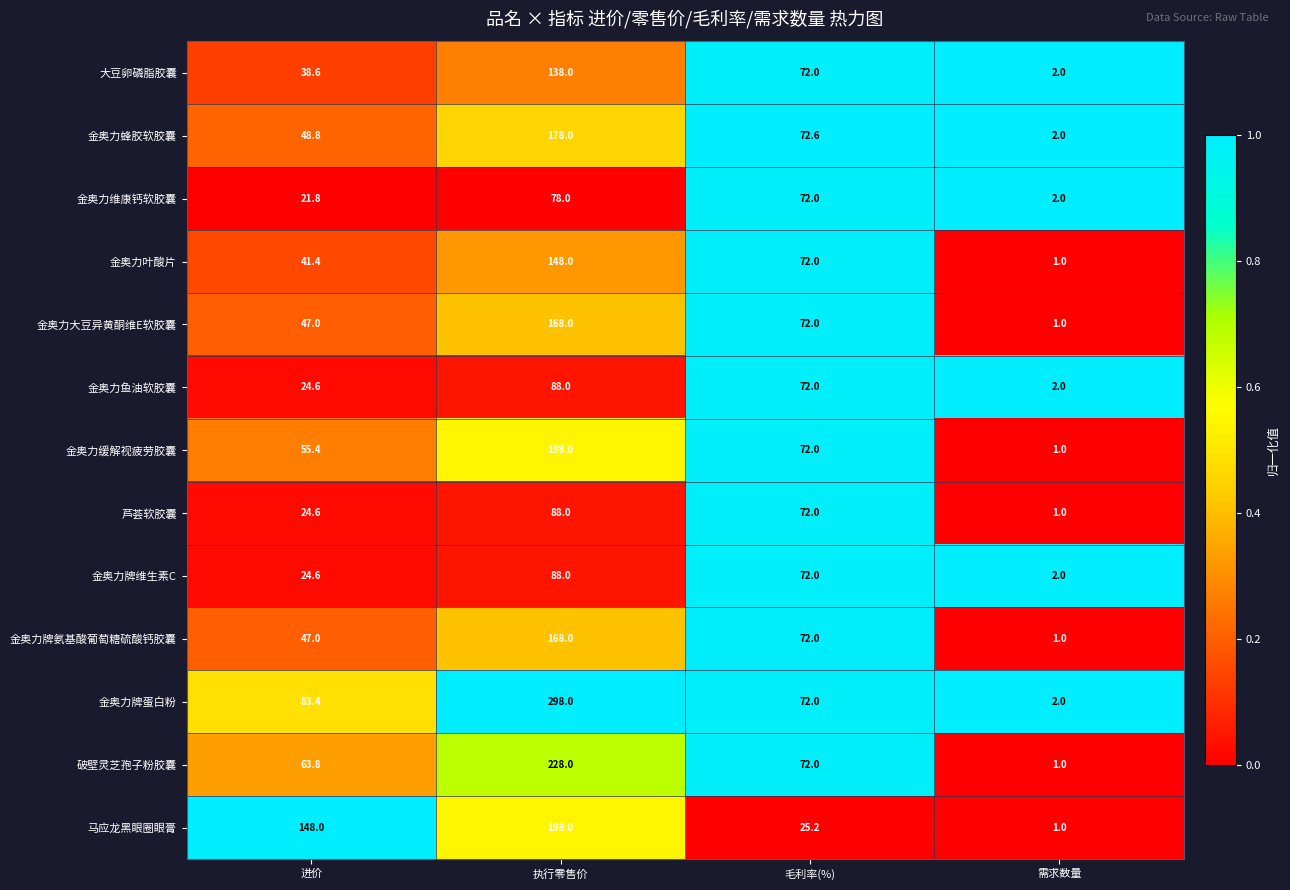

Which category has the highest value across all series?

执行零售价